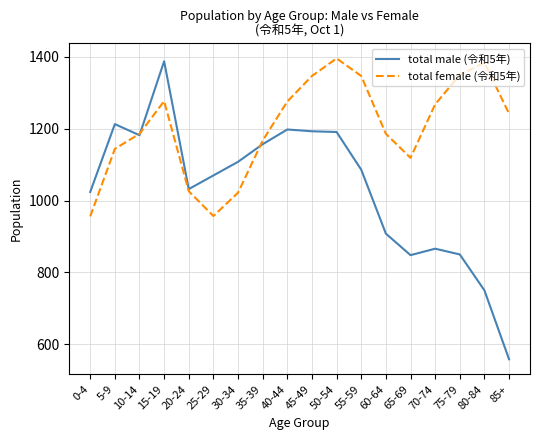

True or false: total female (令和5年) has more than 2 interior local peaks.

True